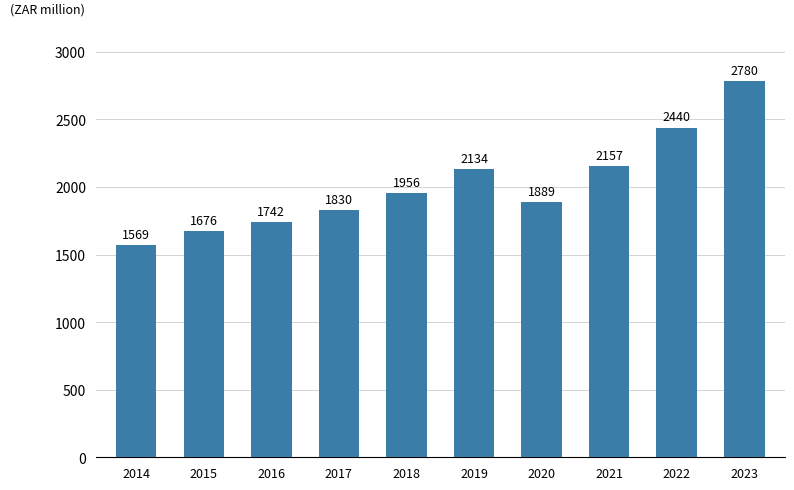

How many data points are less than 1955?

5